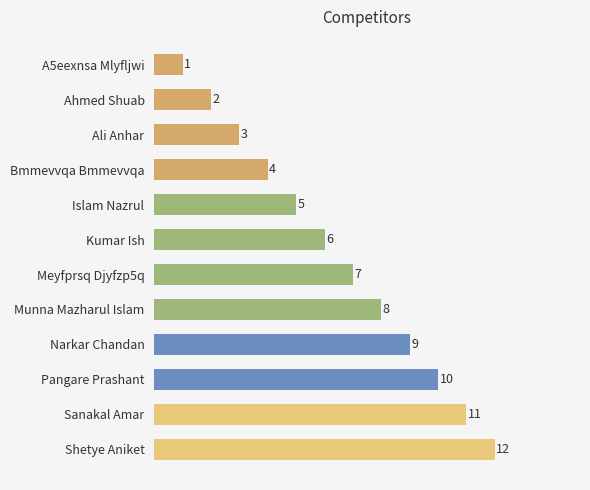

What is the approximate value at Meyfprsq Djyfzp5q, to the nearest 5?

5